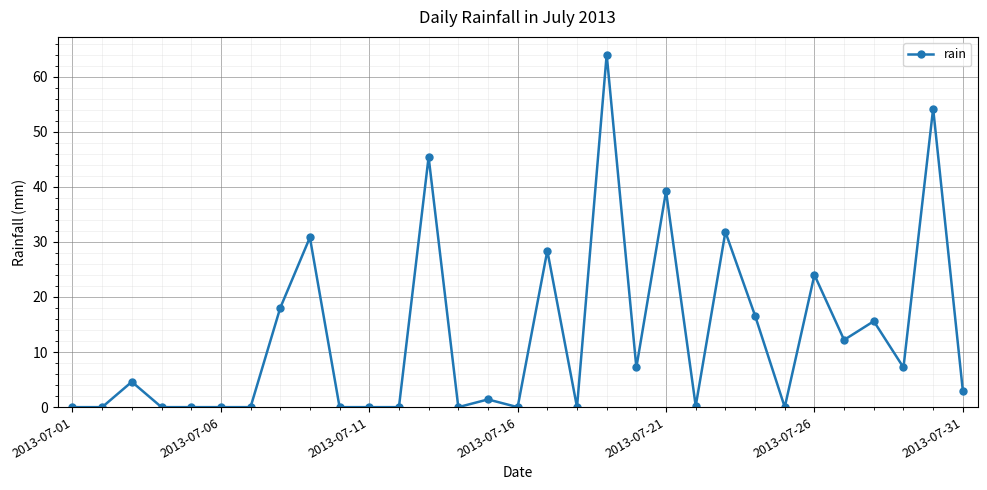

What is the difference between the maximum and minimum values?

64.0